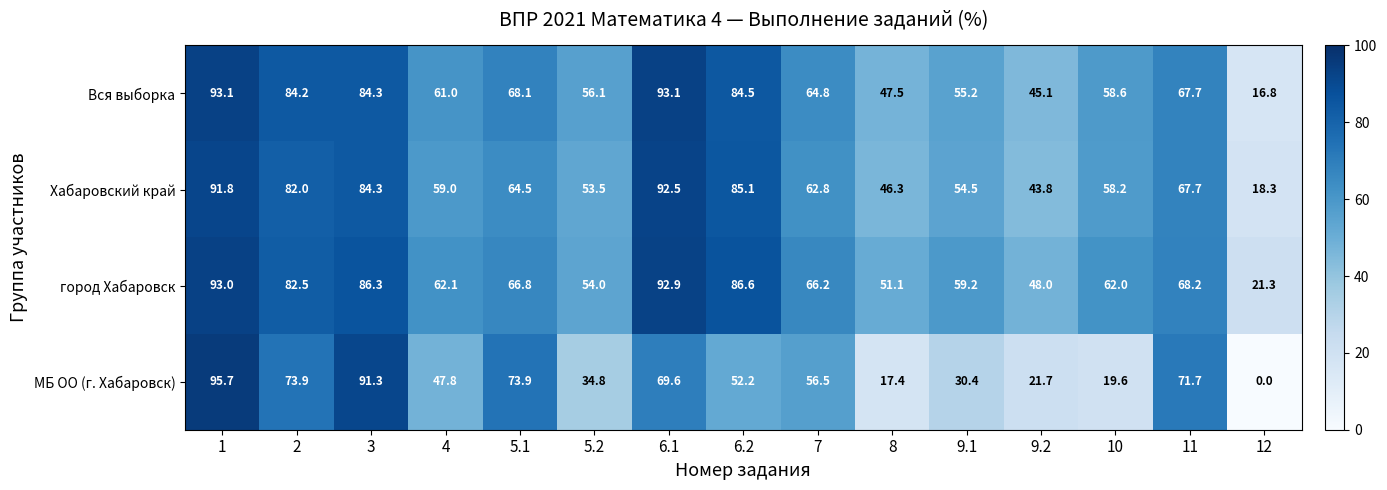

Rank the series by their maximum value, from highest to lowest.

МБ ОО (г. Хабаровск), Вся выборка, город Хабаровск, Хабаровский край